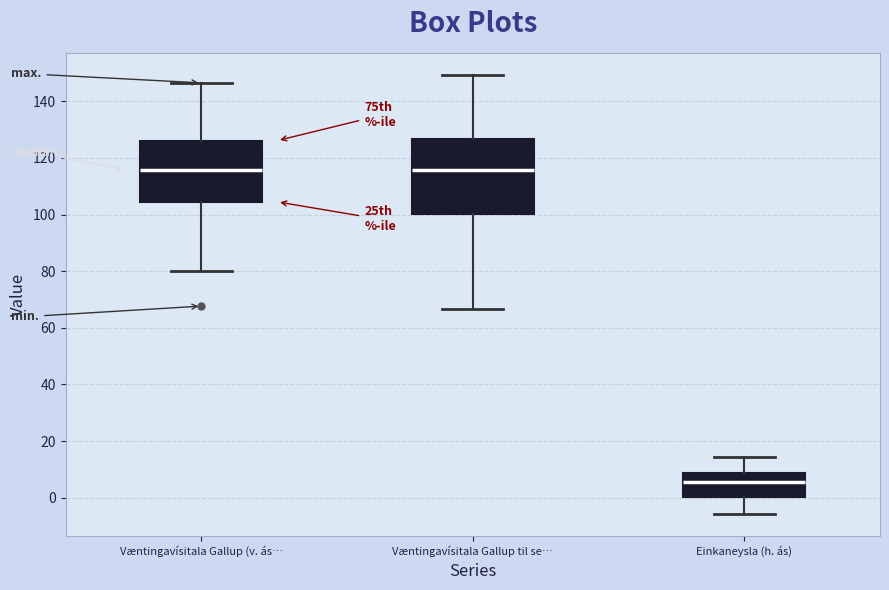

Reading left to right, transcribe this box plot: for each box, give where its median line is, the range the box spans, and where its two whiskers end, as read against the y-axis. The values are not printed on the chart, so give them approximately, as read against the axis.

Væntingavísitala Gallup (v. ás…: median 116, box 104 to 126, whiskers 80 to 146
Væntingavísitala Gallup til se…: median 116, box 100 to 126, whiskers 66 to 150
Einkaneysla (h. ás): median 6, box 0 to 8, whiskers -6 to 14